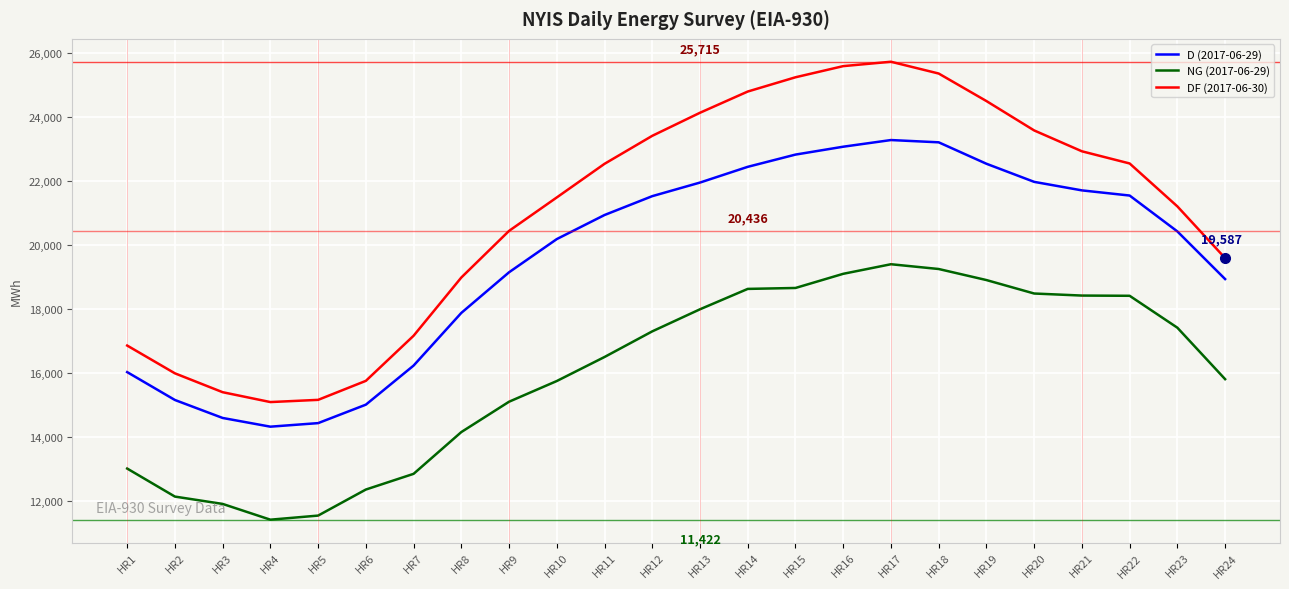

What is the average value of the D (2017-06-29) series?

19552